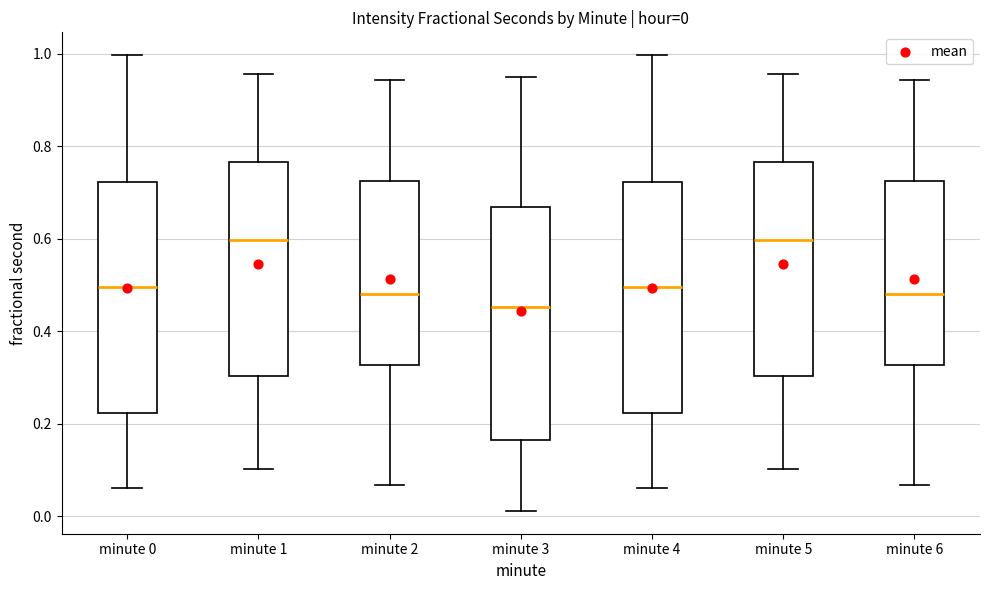

Which box's median line is the lowest?

minute 3